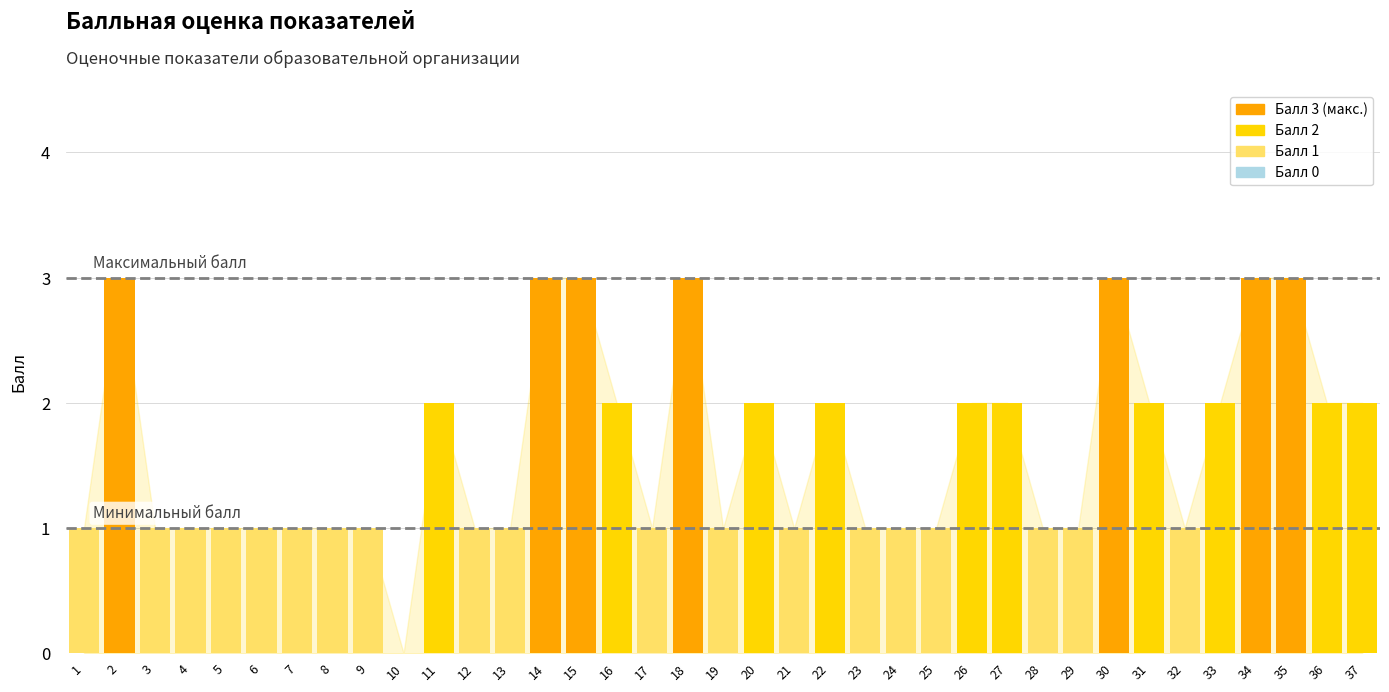

What is the ratio of the value at 13 to the value at 18?

0.3